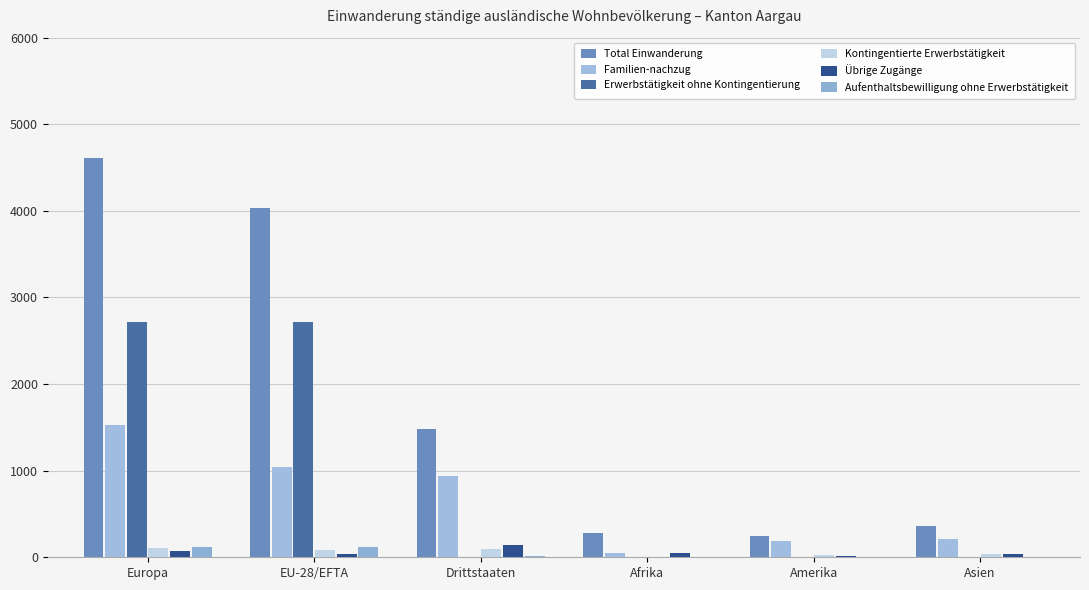

Which has a higher value, EU-28/EFTA or Asien?

EU-28/EFTA